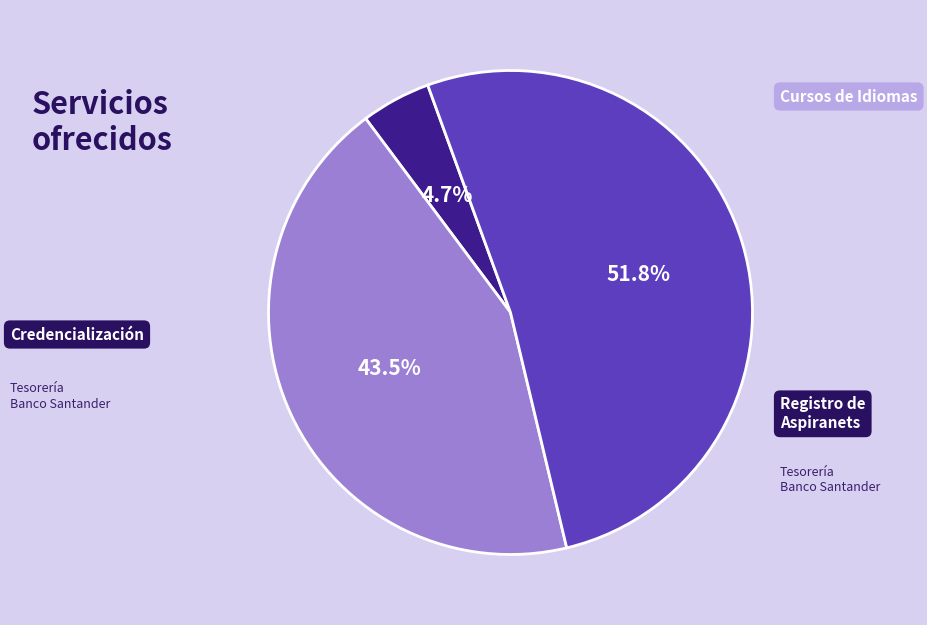

Is there a majority slice in this chart?

Yes